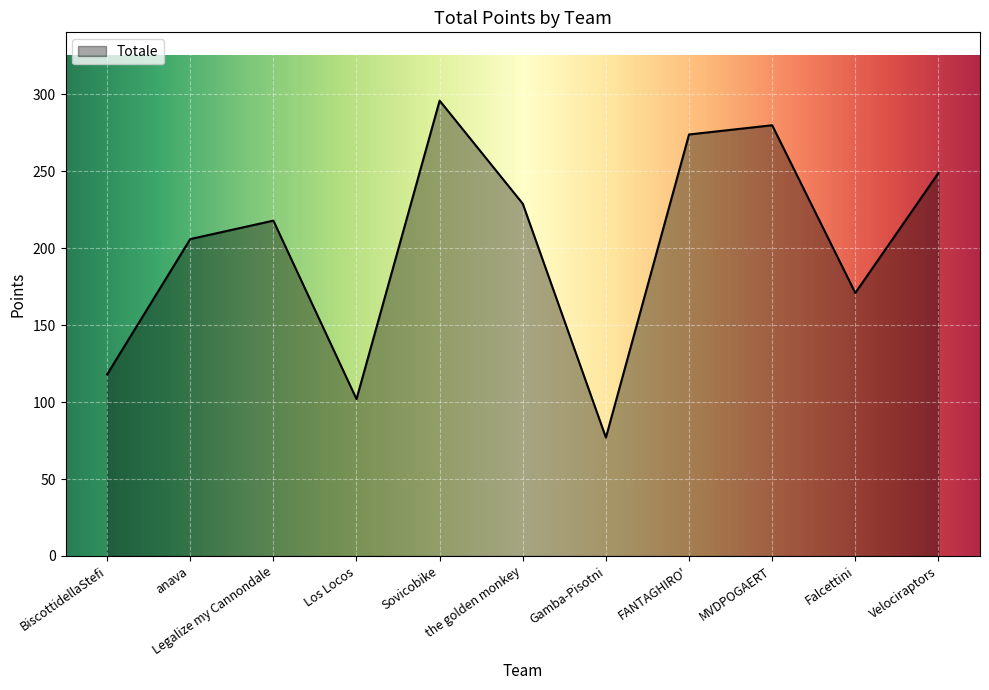

The chart shows a value of 249 at Velociraptors. True or false?

True